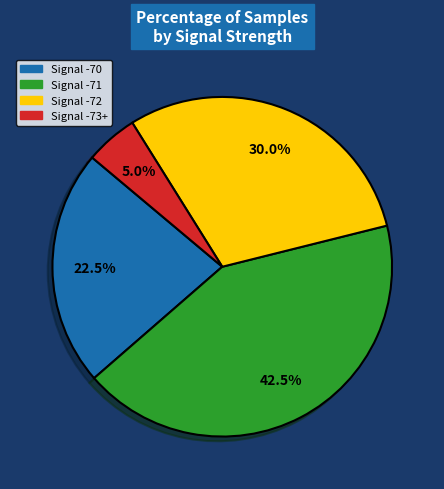

Does any single category account for the majority?

No